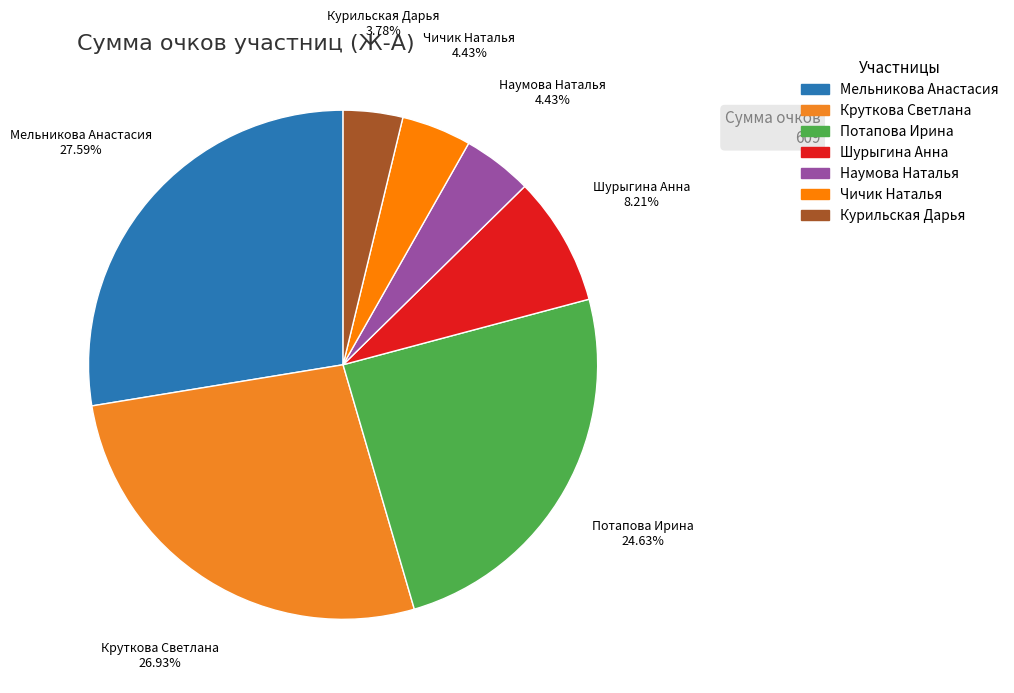

What is the ratio of the value at Наумова Наталья to the value at Круткова Светлана?

0.2